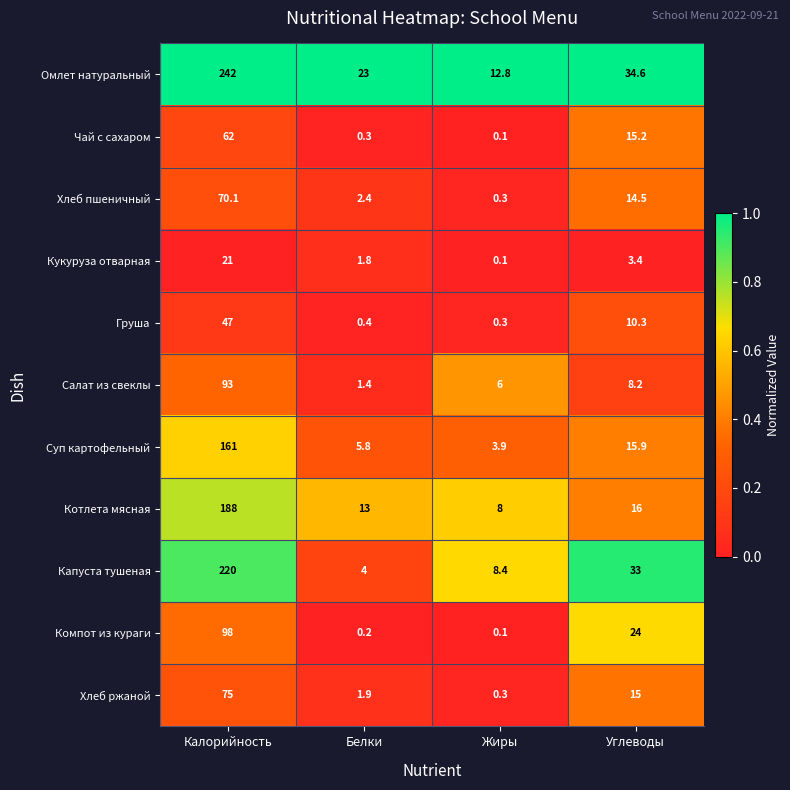

Is the value of Груша at Углеводы greater than the value of Омлет натуральный at Калорийность?

No